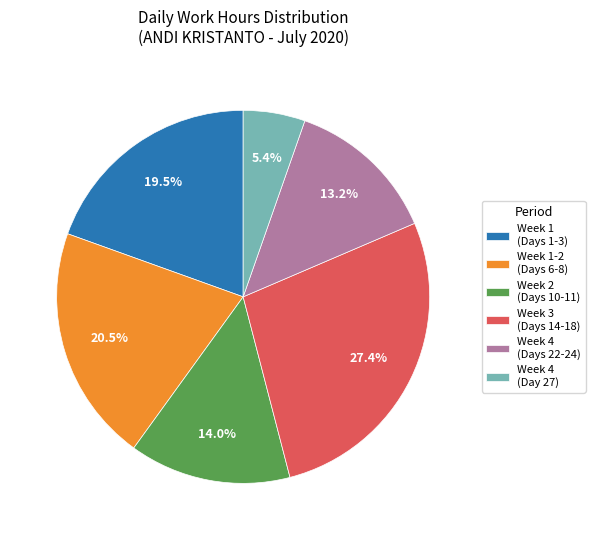

How many slices are in this pie chart?

6